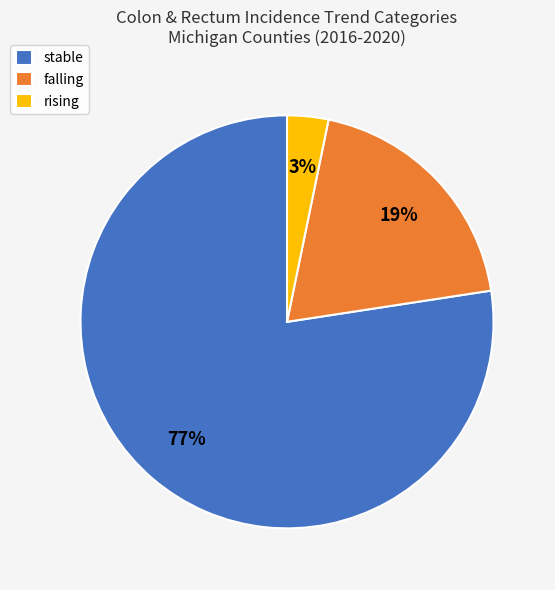

Between falling and rising, which is larger?

falling